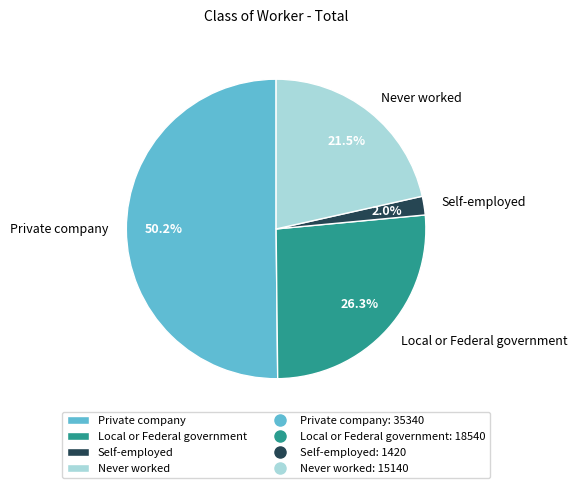

To the nearest percent, what portion does Self-employed represent?

2%